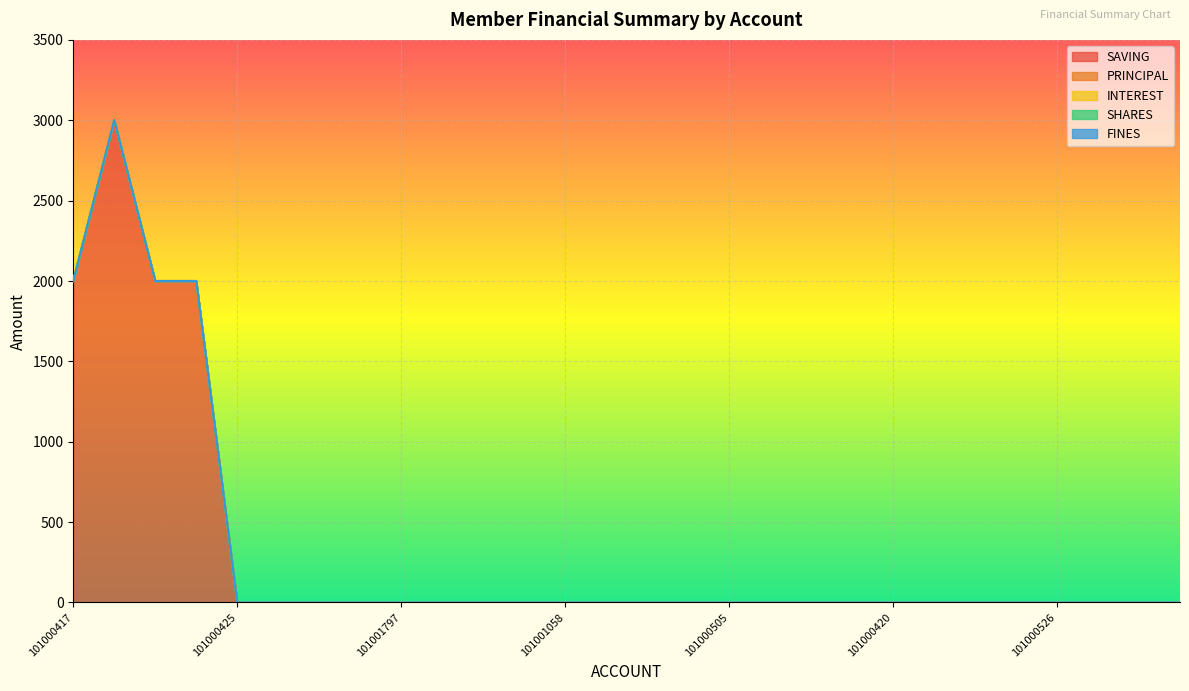

True or false: SHARES and SAVING intersect in this chart.

False